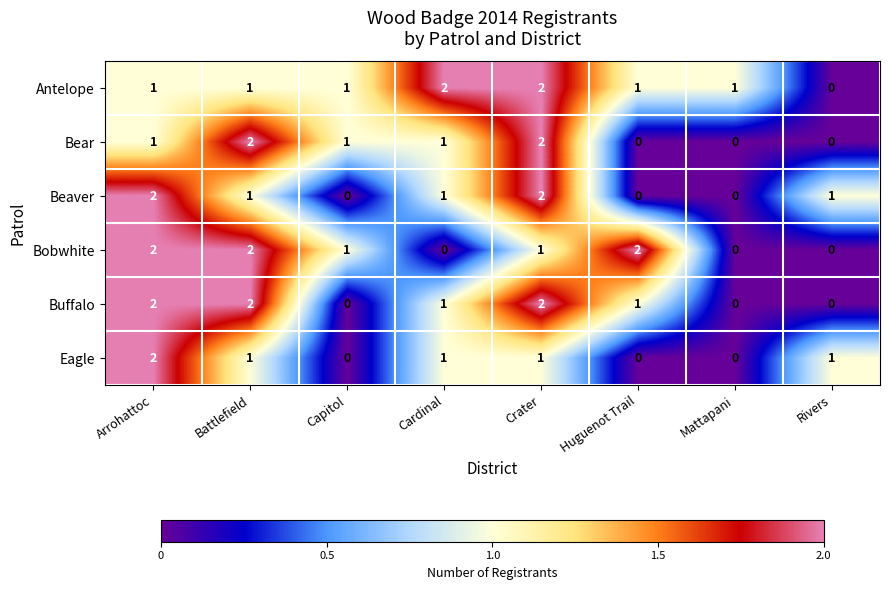

True or false: Eagle has a value of 0 at Arrohattoc.

False